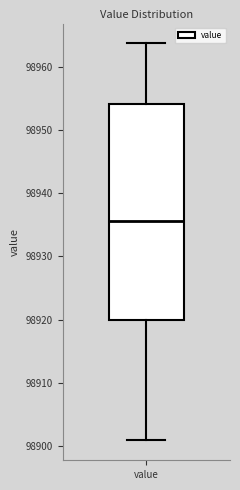

Read this box plot against the y-axis: the position of the median line, the range covered by the box, and the ends of both whiskers. The values are not printed on the chart, so give them approximately, as read against the axis.

median 98936, box 98920 to 98954, whiskers 98901 to 98964